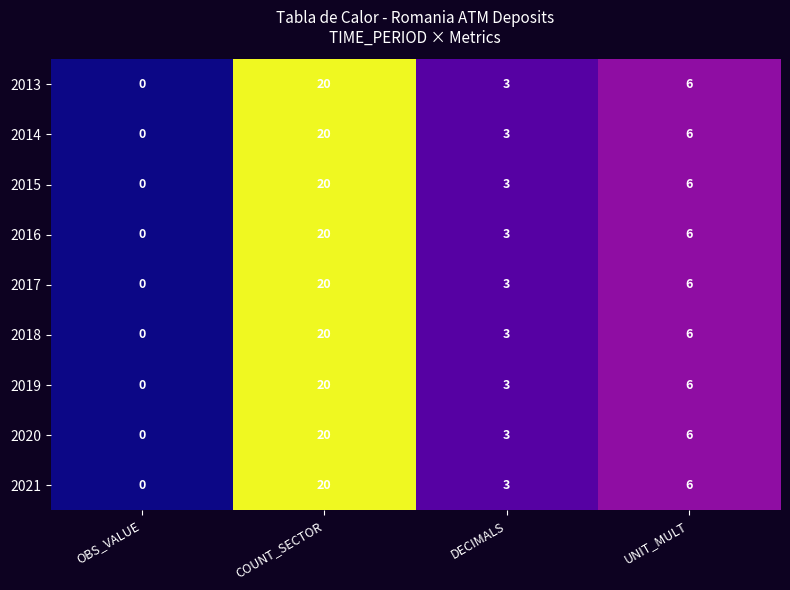

Where does the 2019 series first go above 6?

COUNT_SECTOR